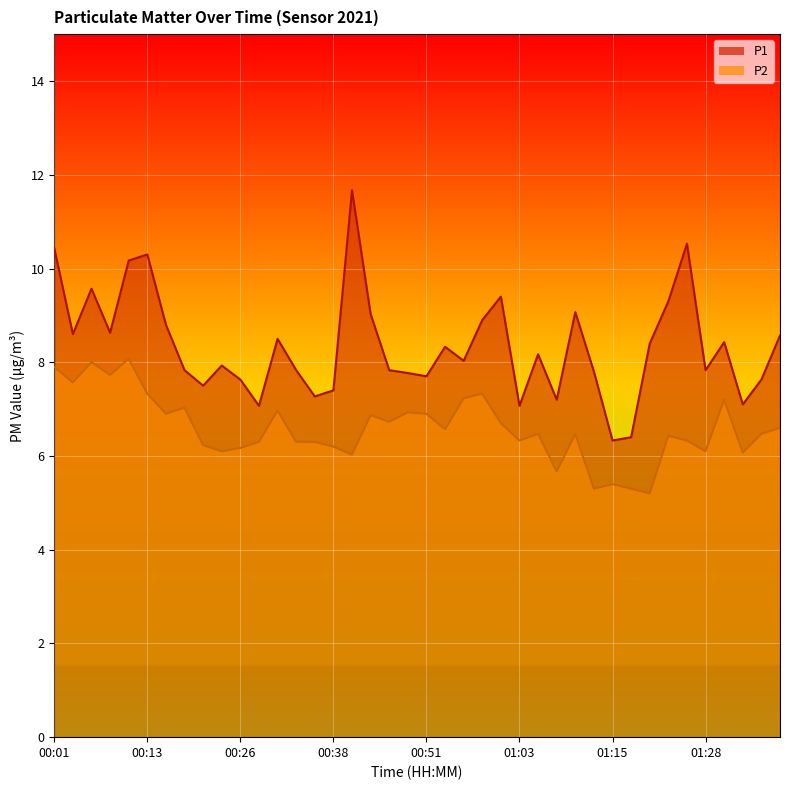

Reading left to right, list all the values displayed in this chart.

P1: 10.4	8.6	9.6	8.6	10.2	10.3	8.8	7.8	7.5	7.9	7.6	7.1	8.5	7.8	7.3	7.4	11.7	9.0	7.8	7.8	7.7	8.3	8.0	8.9	9.4	7.1	8.2	7.2	9.1	7.8	6.3	6.4	8.4	9.3	10.5	7.8	8.4	7.1	7.6	8.6
P2: 7.9	7.6	8.0	7.7	8.1	7.3	6.9	7.0	6.2	6.1	6.2	6.3	7.0	6.3	6.3	6.2	6.0	6.9	6.7	6.9	6.9	6.6	7.2	7.3	6.7	6.3	6.5	5.7	6.5	5.3	5.4	5.3	5.2	6.4	6.3	6.1	7.2	6.1	6.5	6.6